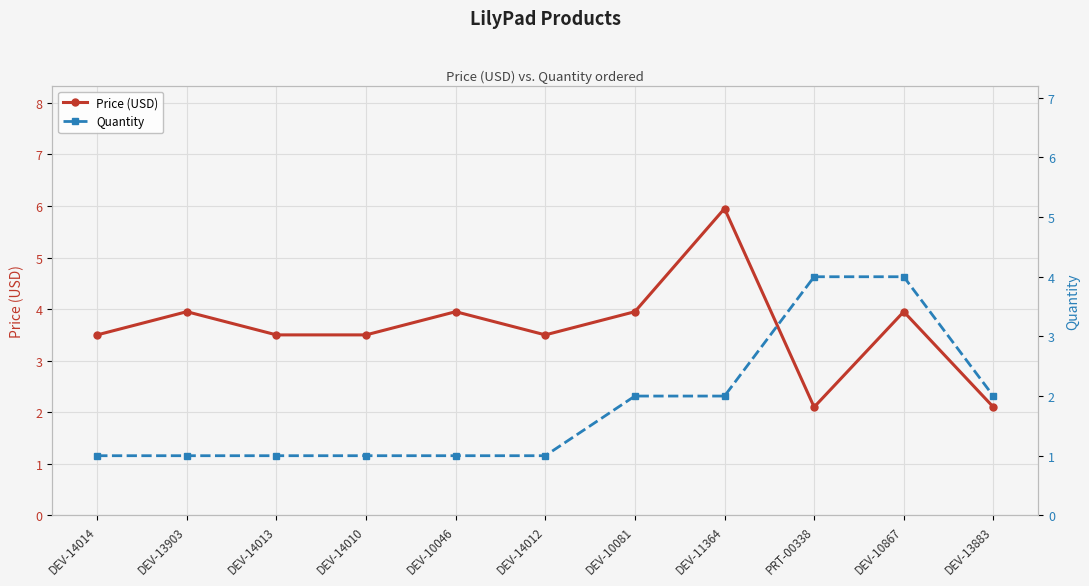

What is the label of the 1st point from the left?

DEV-14014